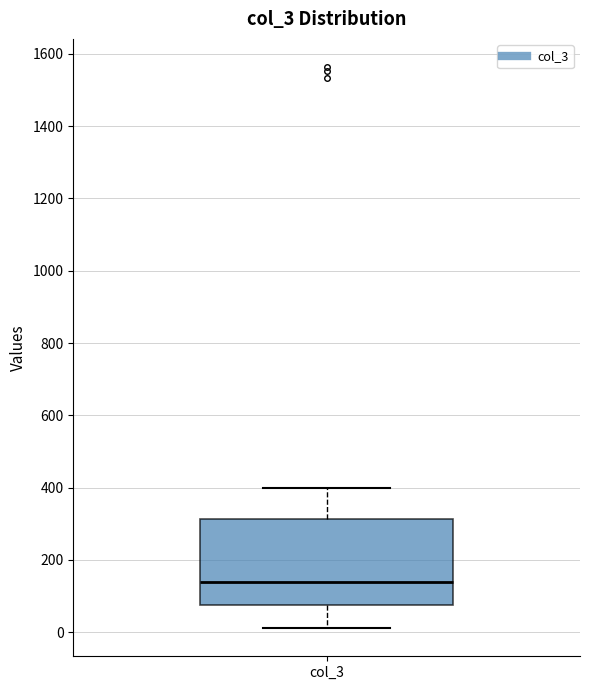

Transcribe this box plot: give where the median line is, the range the box spans, and where the two whiskers end, as read against the y-axis. The values are not printed on the chart, so give them approximately, as read against the axis.

median 140, box 80 to 320, whiskers 20 to 400